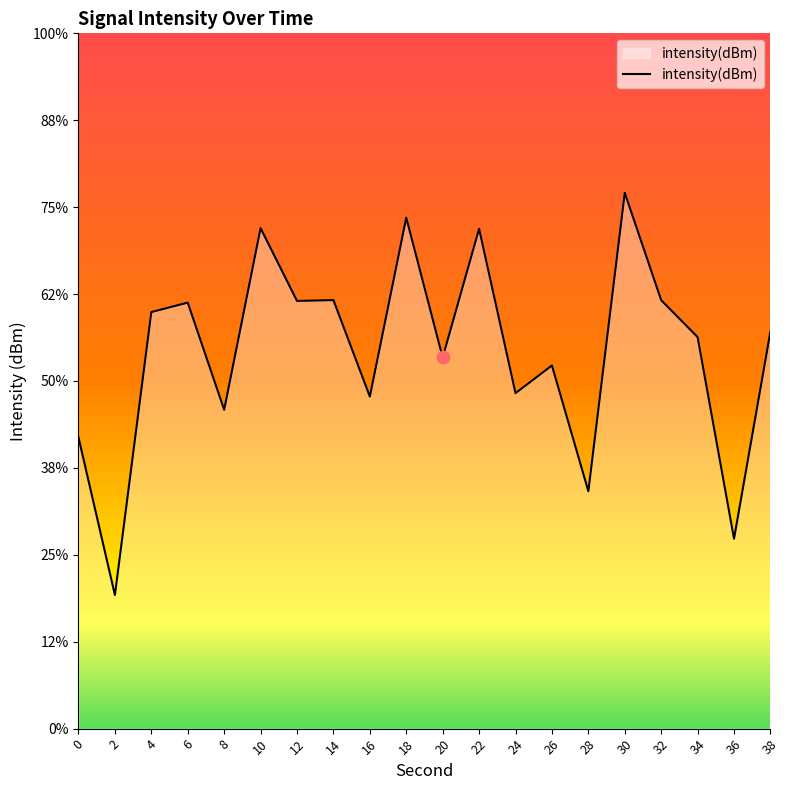

Between 20 and 2, which is larger?

20